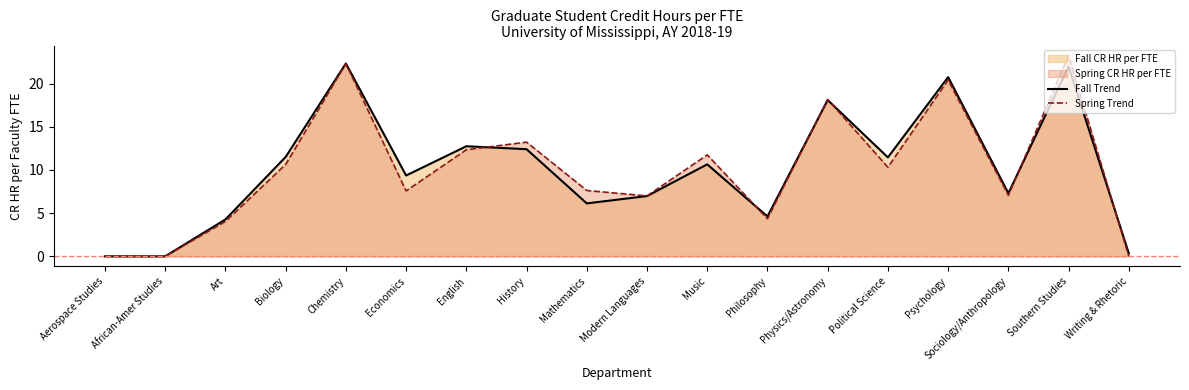

What is the label of the 8th point from the right?

Music